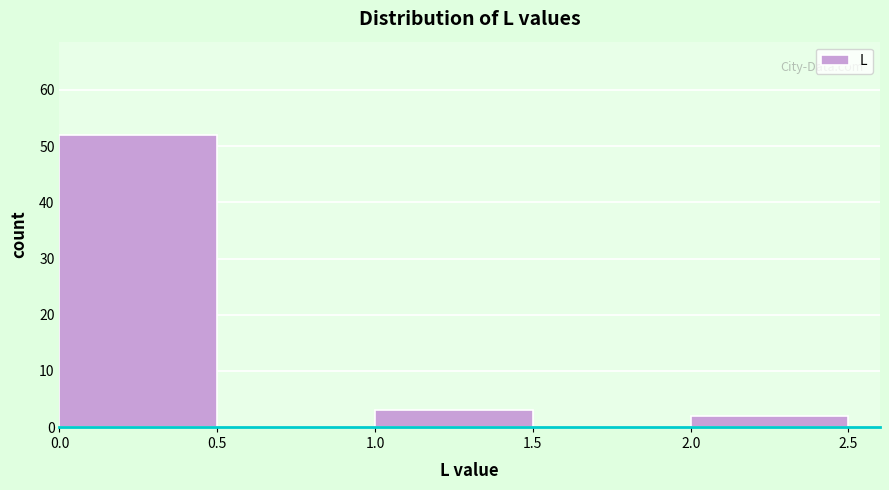

What is the height of the bar covering 2.0 to 2.5 on the x-axis? The values are not printed on the chart, so give them approximately, as read against the axis.

2